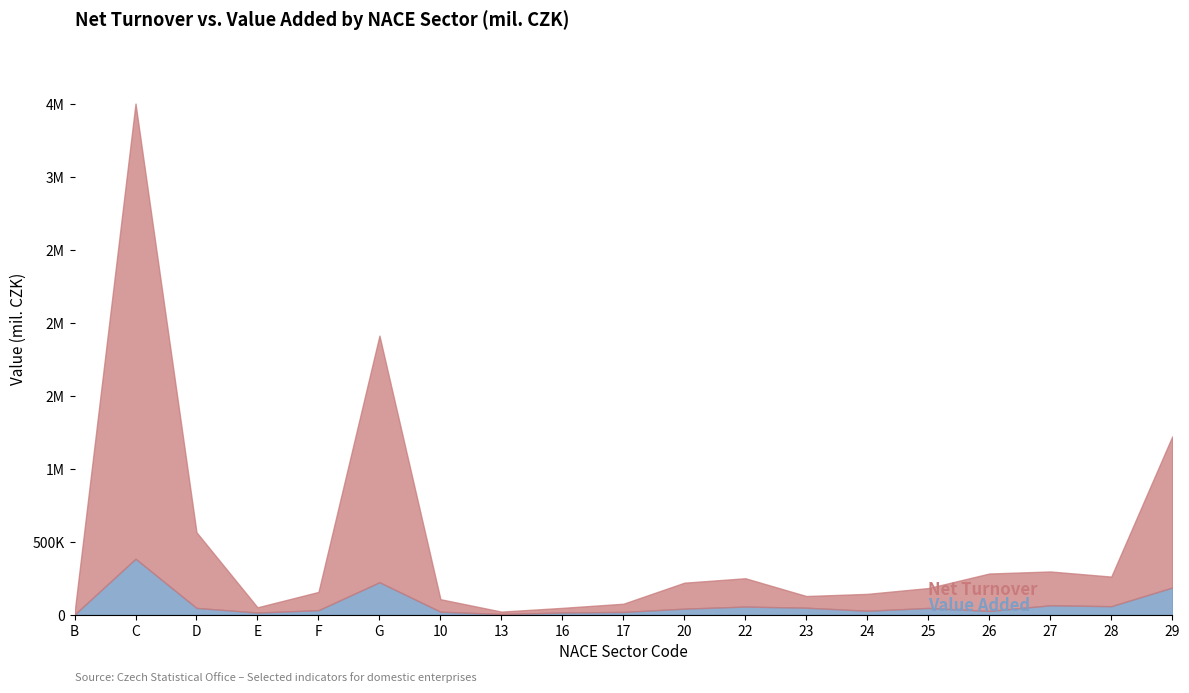

What is the value of the Net Turnover (mil. CZK) point at the 4th from the left?

51592.0